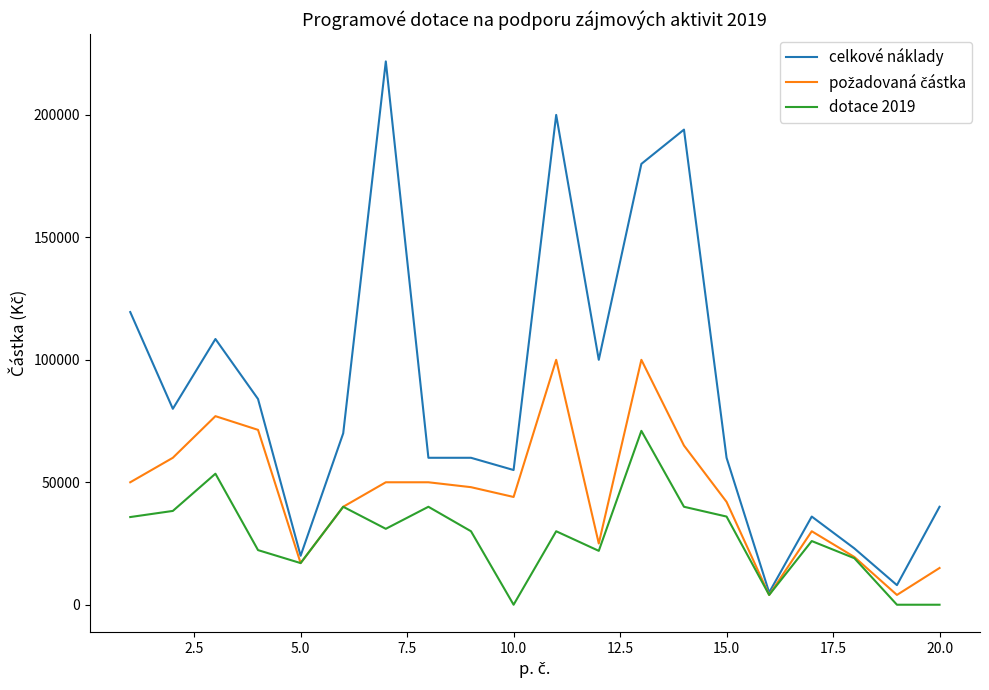

Which series has the largest total across all categories?

celkové náklady